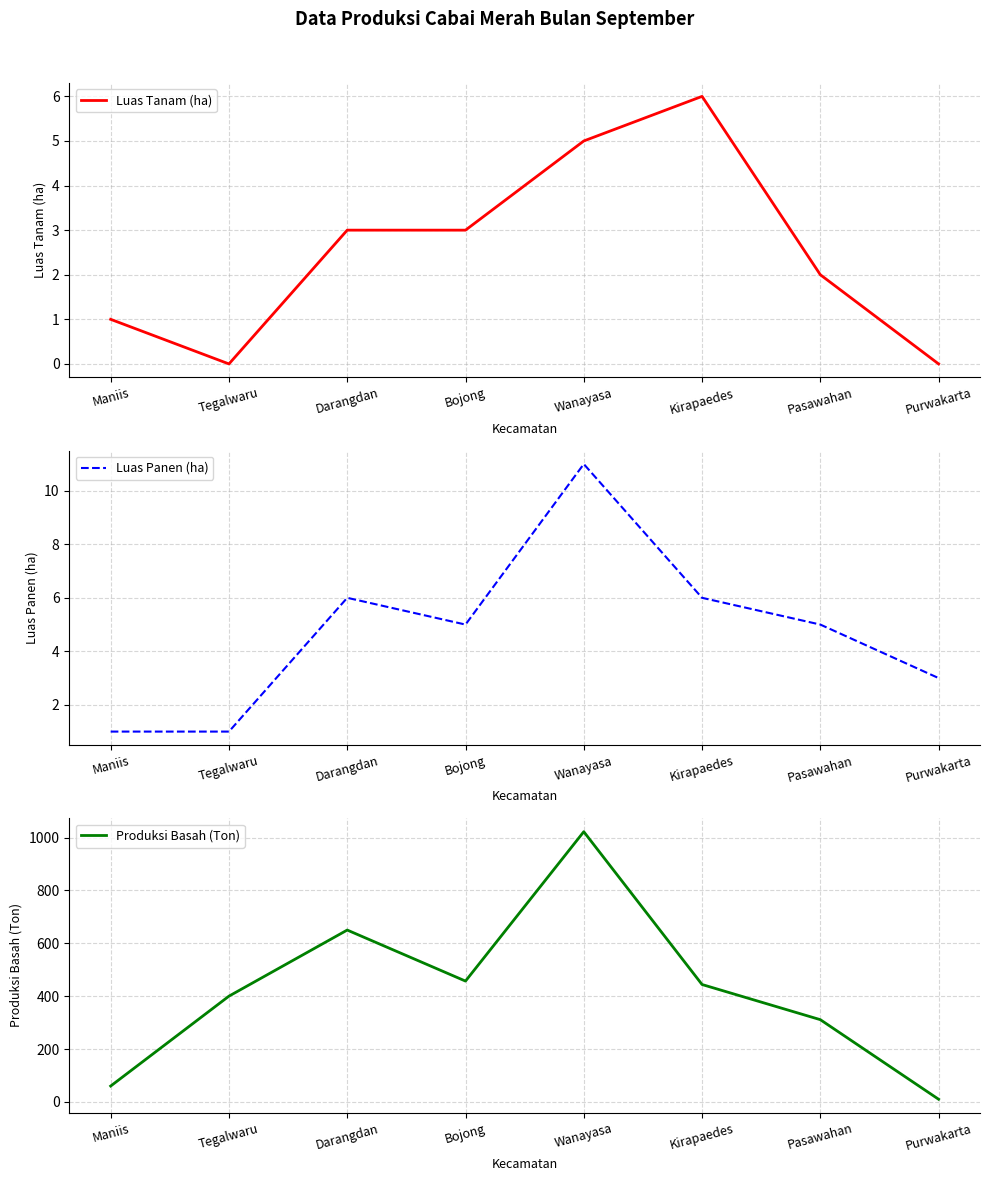

Which has a higher value, Wanayasa or Bojong?

Wanayasa